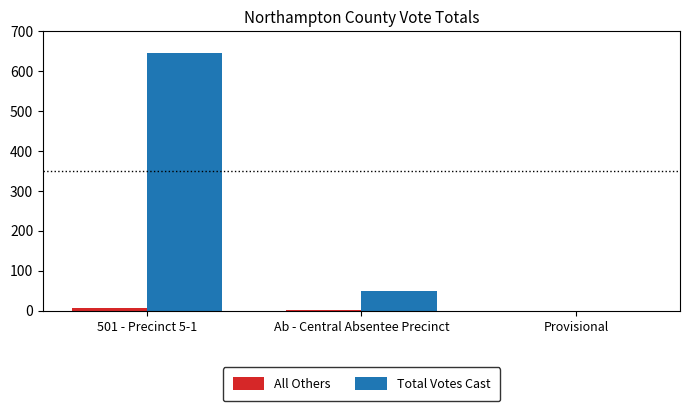

What is the sum of all Total Votes Cast values?

694